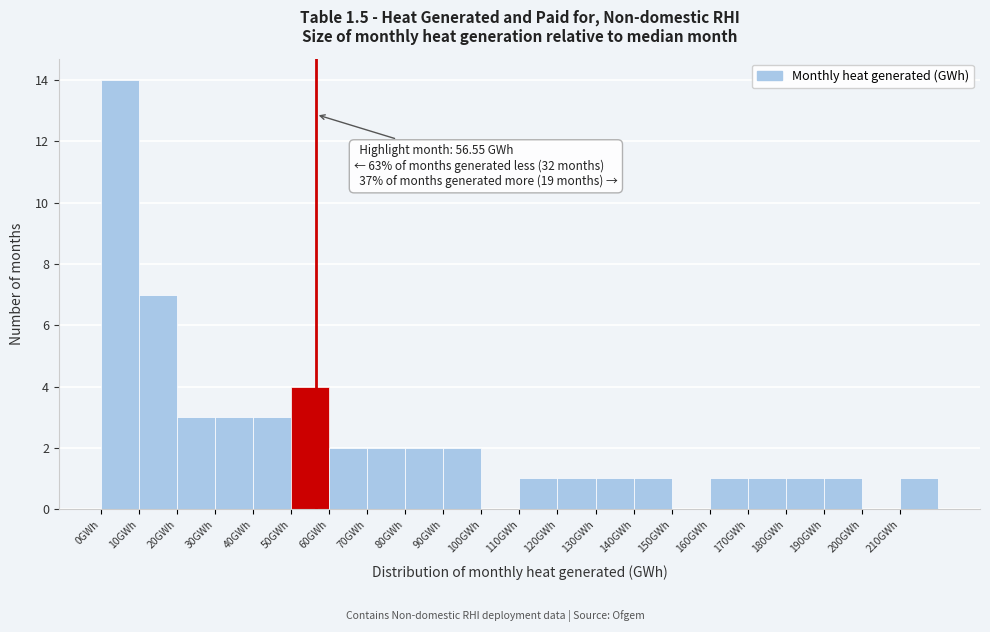

Which range on the x-axis has the tallest bar?

0 to 10